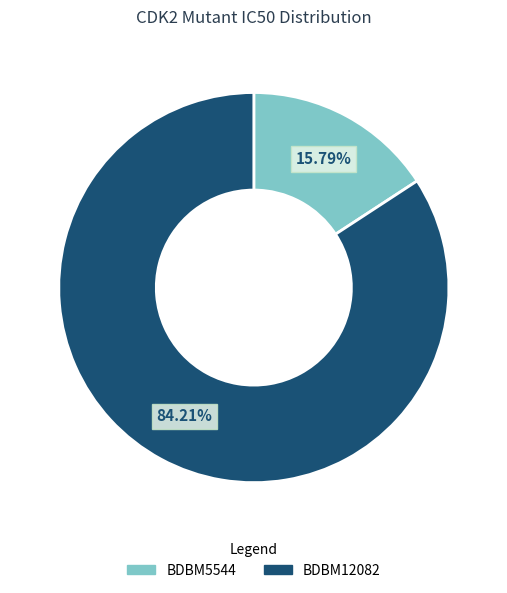

How many slices are in this pie chart?

2